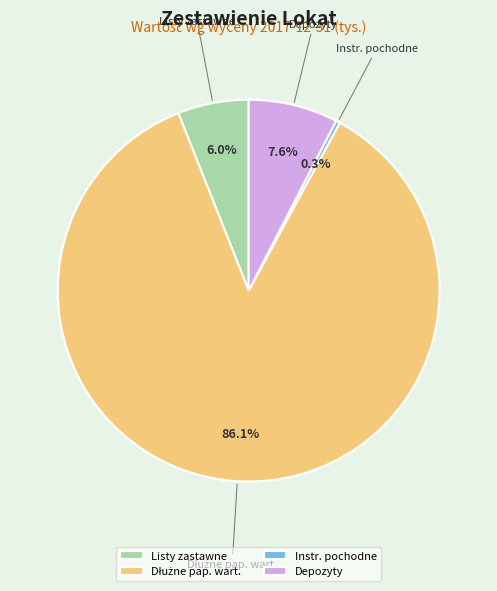

Is there a majority slice in this chart?

Yes